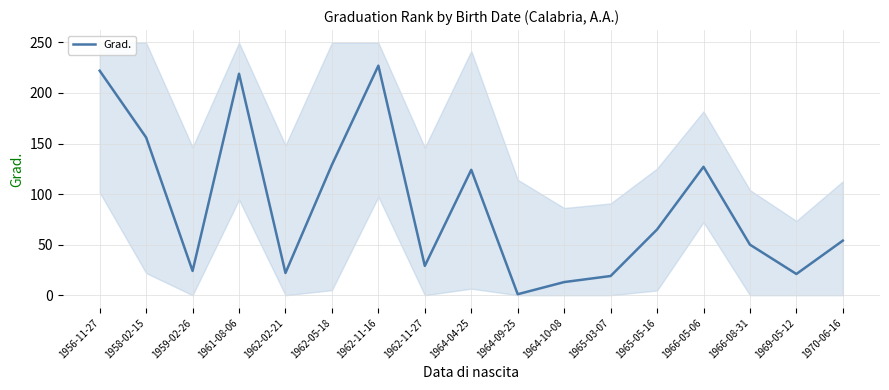

How many lines are shown in the chart?

1